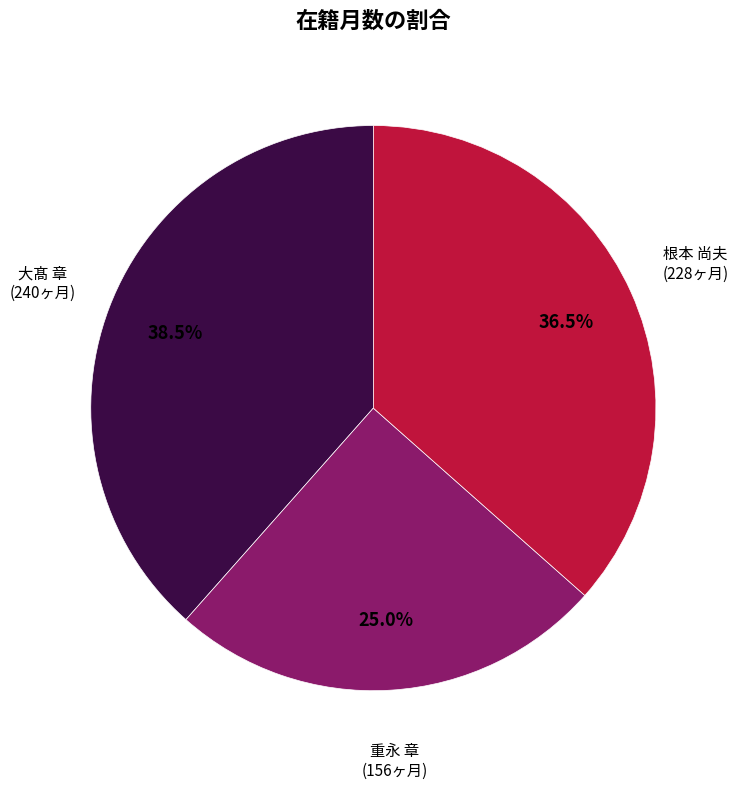

Does any single category account for the majority?

No